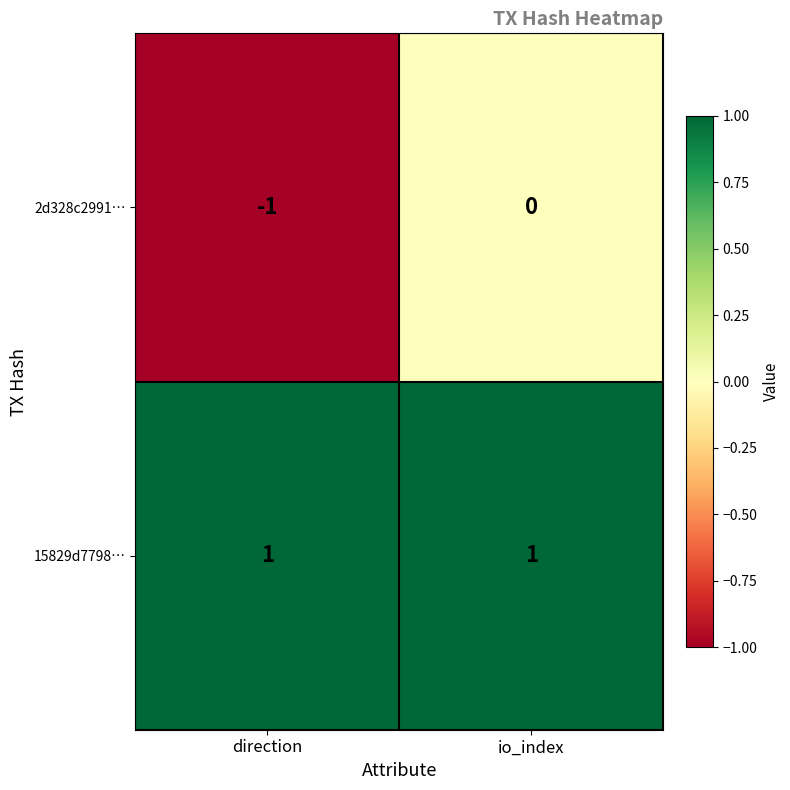

Which series has the largest total across all categories?

15829d7798…